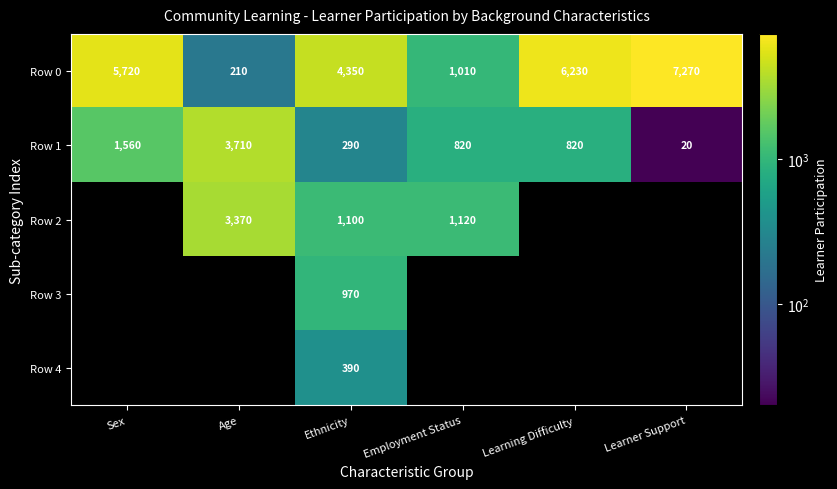

Between Learning Difficulty and Learner Support, which is larger?

Learner Support